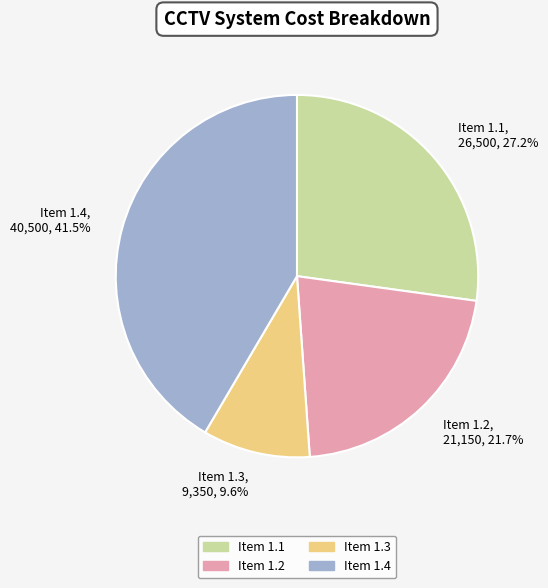

Approximately how many times larger is the value at Item 1.1, 26,500, 27.2% compared to Item 1.2, 21,150, 21.7%?

1.3